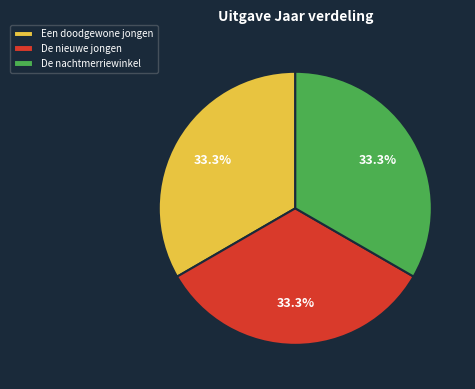

What percentage is the De nachtmerriewinkel slice, to the nearest percent?

33%